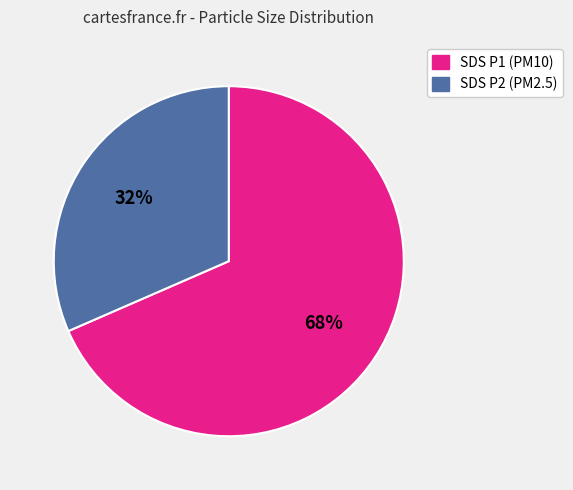

Which slice represents more than half of the pie?

SDS P1 (PM10)